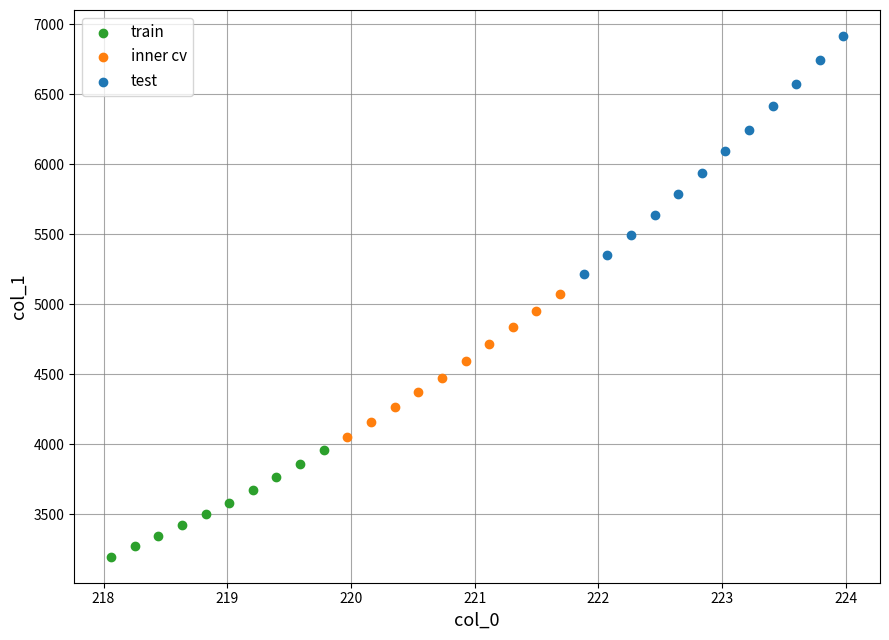

Which series reaches the maximum Y coordinate?

test